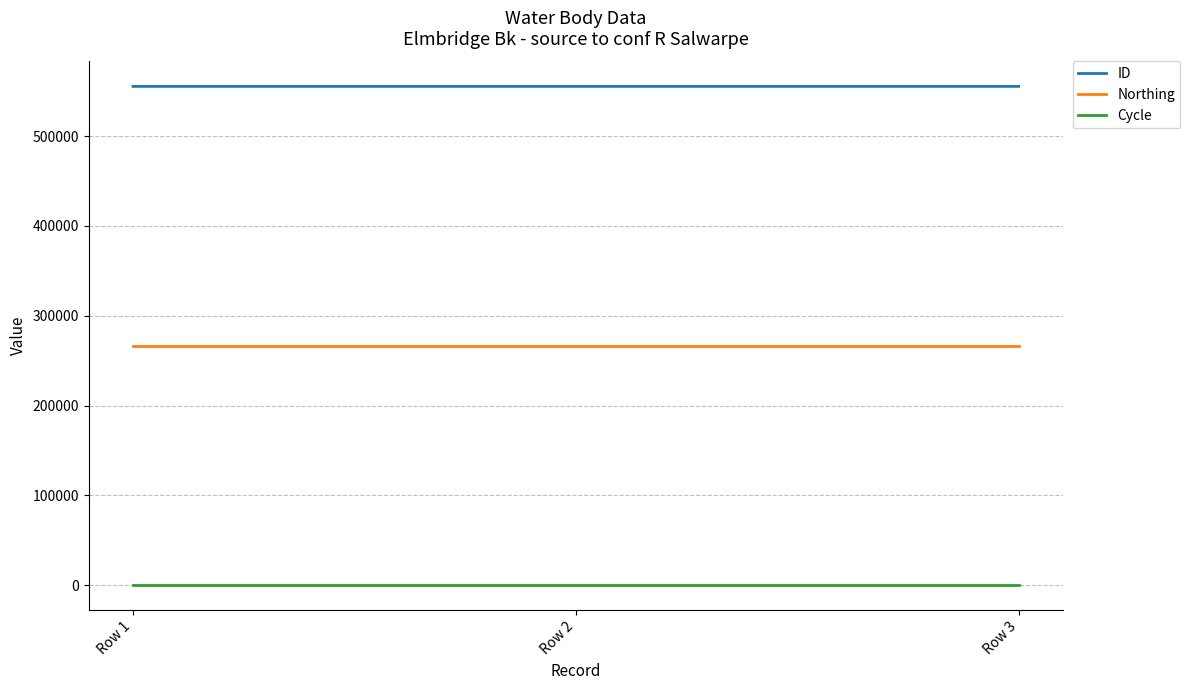

At how many categories does at least one series exceed 246122?

3